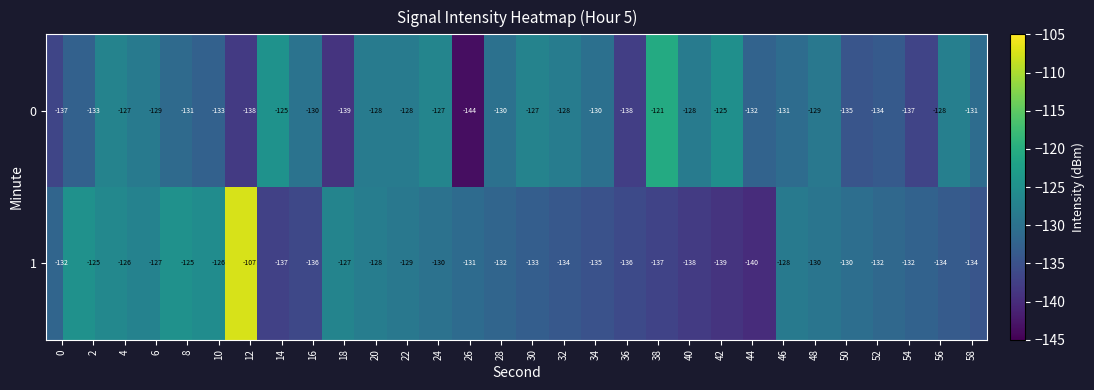

What is the minimum value shown in the chart?

-144